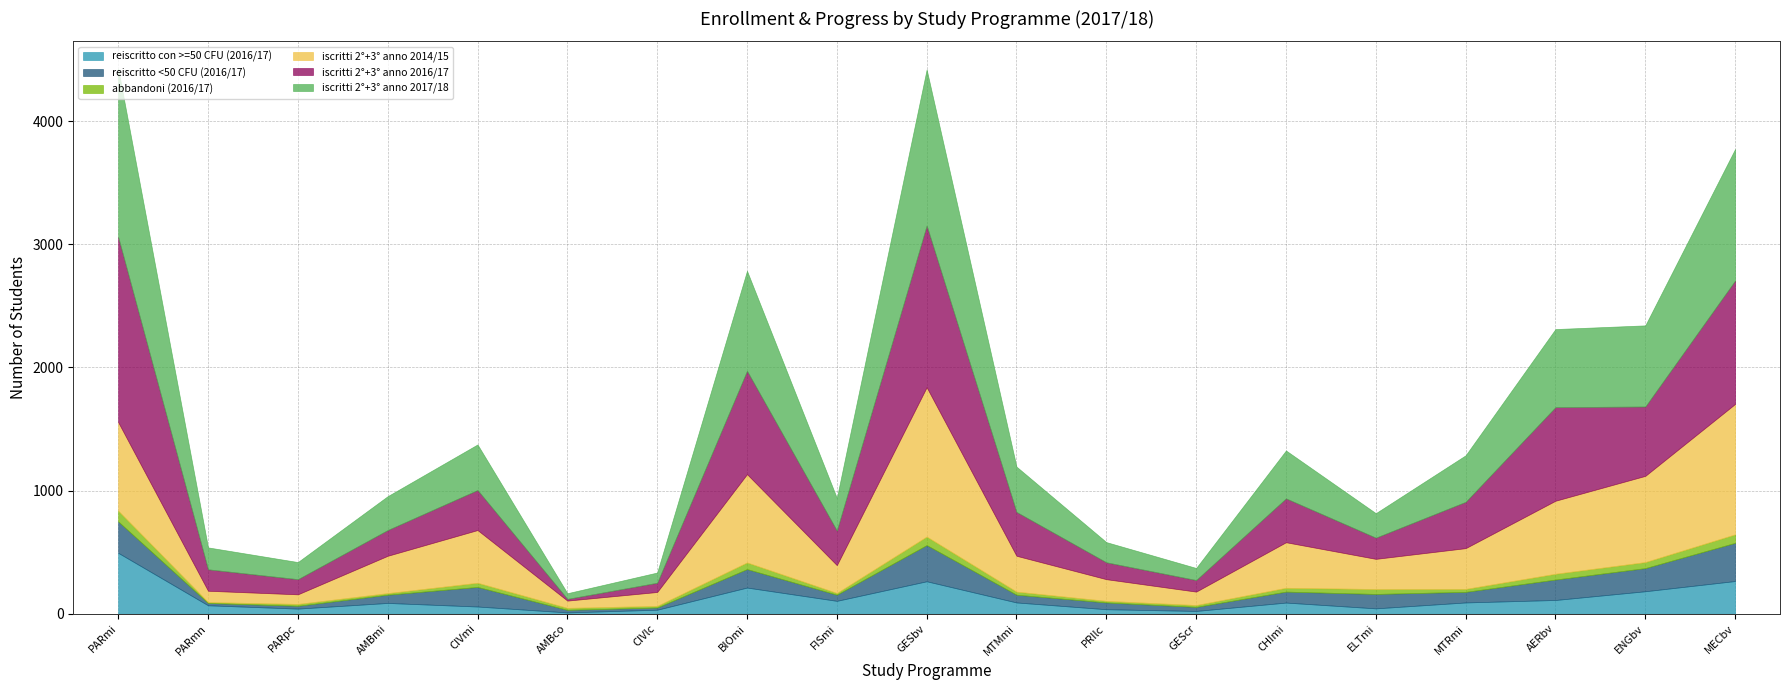

Reading left to right, transcribe all the data shown in this chart.

reiscritto con >=50 CFU (2016/17): PARmi=495	PARmn=69	PARpc=42	AMBmi=88	CIVmi=59	AMBco=11	CIVlc=33	BIOmi=213	FISmi=105	GESbv=264	MTMmi=92	PRIlc=37	GEScr=23	CHImi=91	ELTmi=44	MTRmi=92	AERbv=112	ENGbv=183	MECbv=266
reiscritto <50 CFU (2016/17): PARmi=255	PARmn=19	PARpc=23	AMBmi=67	CIVmi=159	AMBco=21	CIVlc=18	BIOmi=150	FISmi=50	GESbv=294	MTMmi=63	PRIlc=55	GEScr=33	CHImi=89	ELTmi=117	MTRmi=86	AERbv=166	ENGbv=188	MECbv=310
abbandoni (2016/17): PARmi=87	PARmn=7	PARpc=15	AMBmi=13	CIVmi=34	AMBco=16	CIVlc=13	BIOmi=54	FISmi=14	GESbv=69	MTMmi=25	PRIlc=13	GEScr=15	CHImi=31	ELTmi=40	MTRmi=24	AERbv=47	ENGbv=49	MECbv=69
iscritti 2°+3° anno 2014/15: PARmi=719	PARmn=92	PARpc=78	AMBmi=303	CIVmi=428	AMBco=59	CIVlc=113	BIOmi=717	FISmi=226	GESbv=1213	MTMmi=291	PRIlc=176	GEScr=109	CHImi=370	ELTmi=245	MTRmi=331	AERbv=593	ENGbv=700	MECbv=1059
iscritti 2°+3° anno 2016/17: PARmi=1503	PARmn=174	PARpc=123	AMBmi=209	CIVmi=325	AMBco=14	CIVlc=75	BIOmi=839	FISmi=281	GESbv=1313	MTMmi=356	PRIlc=137	GEScr=94	CHImi=356	ELTmi=172	MTRmi=376	AERbv=760	ENGbv=563	MECbv=1002
iscritti 2°+3° anno 2017/18: PARmi=1368	PARmn=178	PARpc=139	AMBmi=275	CIVmi=370	AMBco=46	CIVlc=83	BIOmi=812	FISmi=265	GESbv=1267	MTMmi=368	PRIlc=164	GEScr=98	CHImi=389	ELTmi=199	MTRmi=378	AERbv=634	ENGbv=659	MECbv=1068